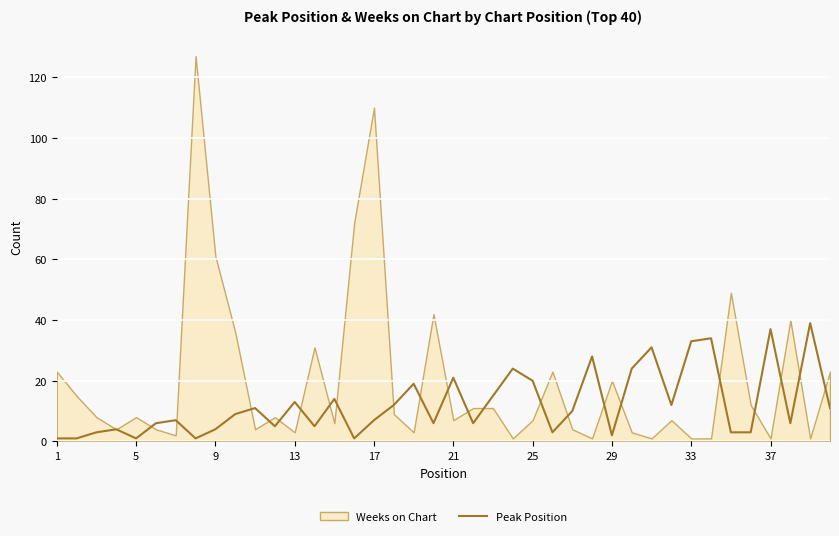

At which category does the chart reach its minimum across all series?

1